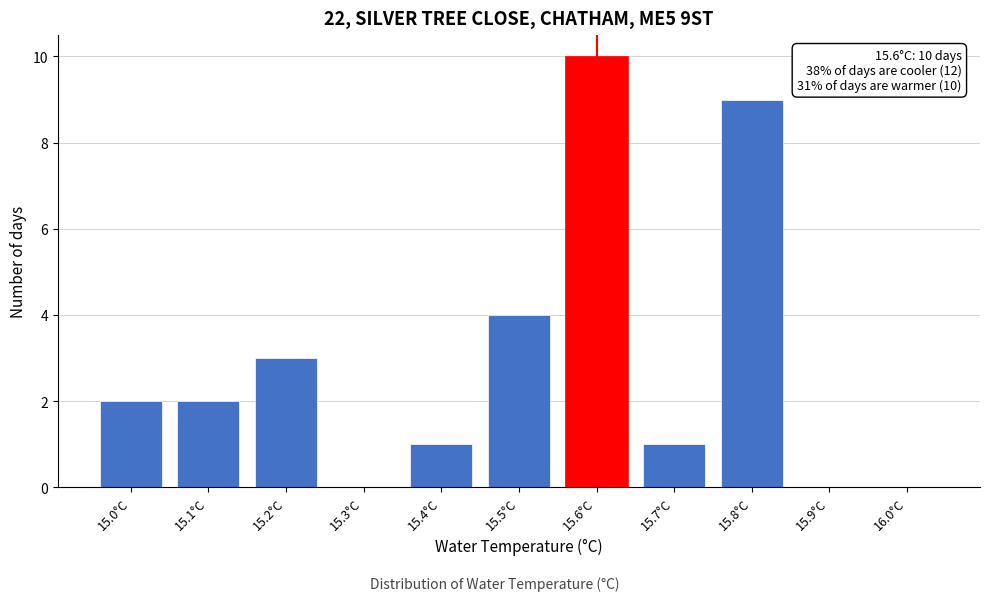

Reading right to left, transcribe all the data shown in this chart.

16.0°C=0	15.9°C=0	15.8°C=9	15.7°C=1	15.6°C=10	15.5°C=4	15.4°C=1	15.3°C=0	15.2°C=3	15.1°C=2	15.0°C=2